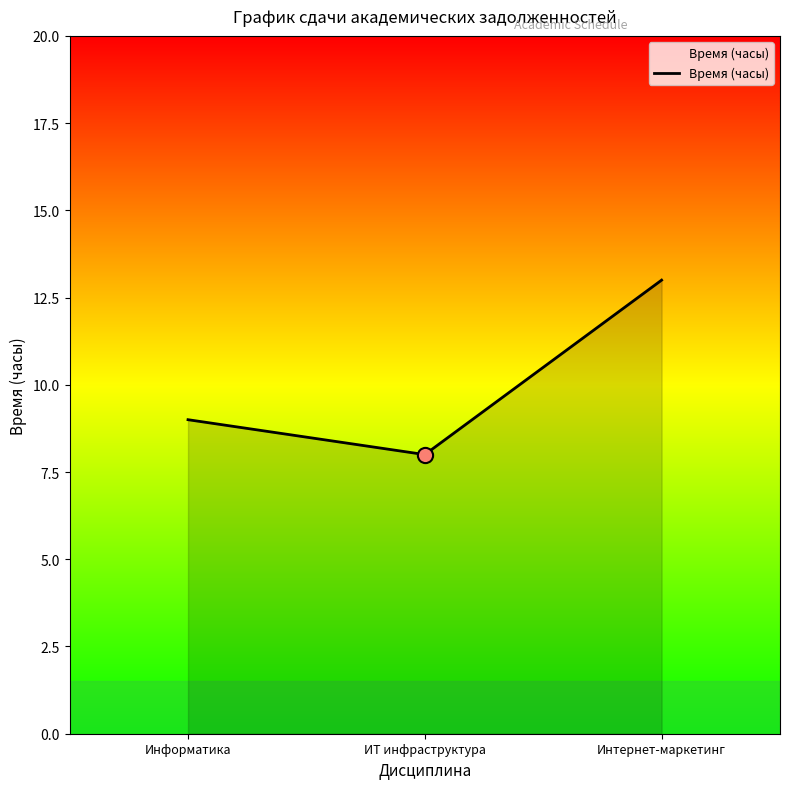

Approximately how many times larger is the value at Интернет-маркетинг compared to Информатика?

1.4